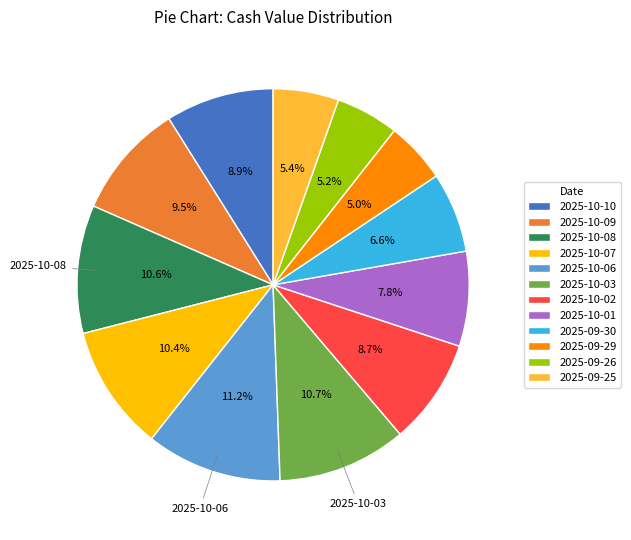

What is the ratio of the value at 2025-10-06 to the value at 2025-10-08?

1.1